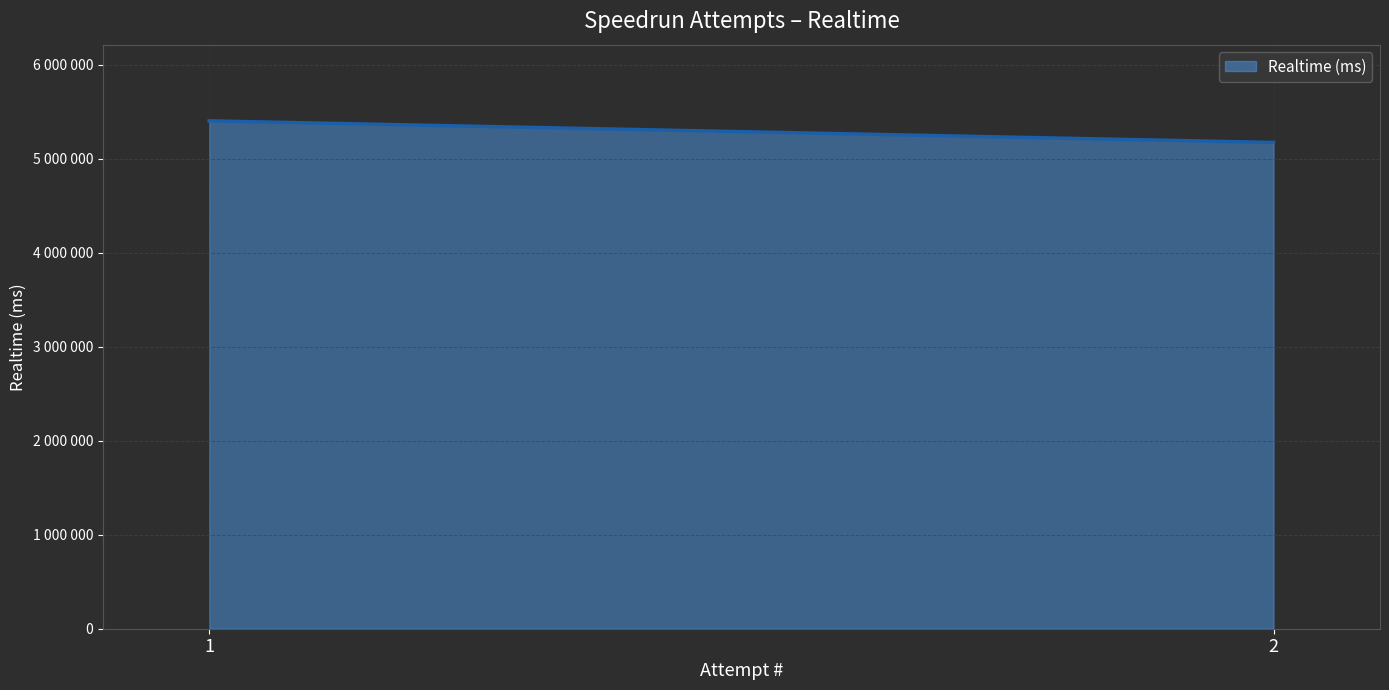

The chart shows a value of 5171465 at 2. True or false?

True